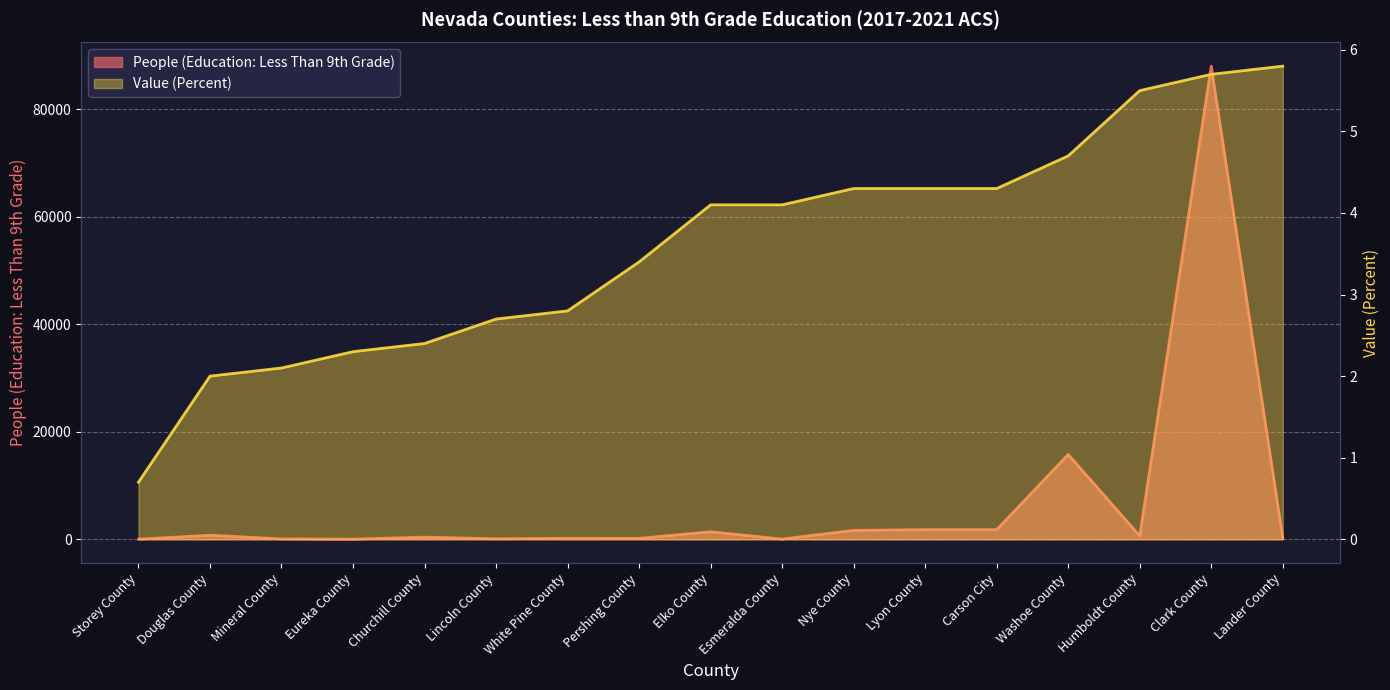

Where is the first local minimum for People (Education: Less Than 9th Grade)?

Eureka County